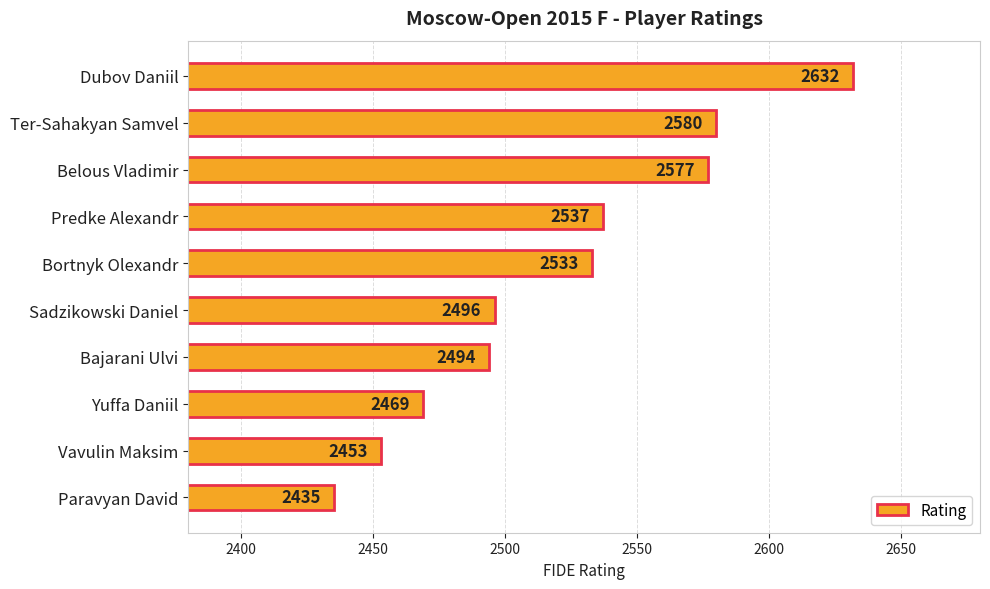

Are the bars grouped side by side (vs. stacked)?

No